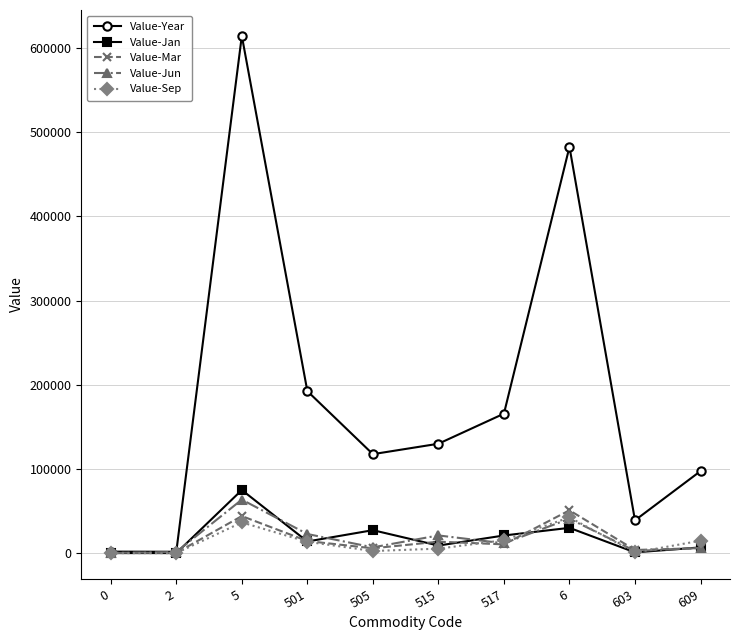

The Value-Mar series shows 3726 at 603. True or false?

True